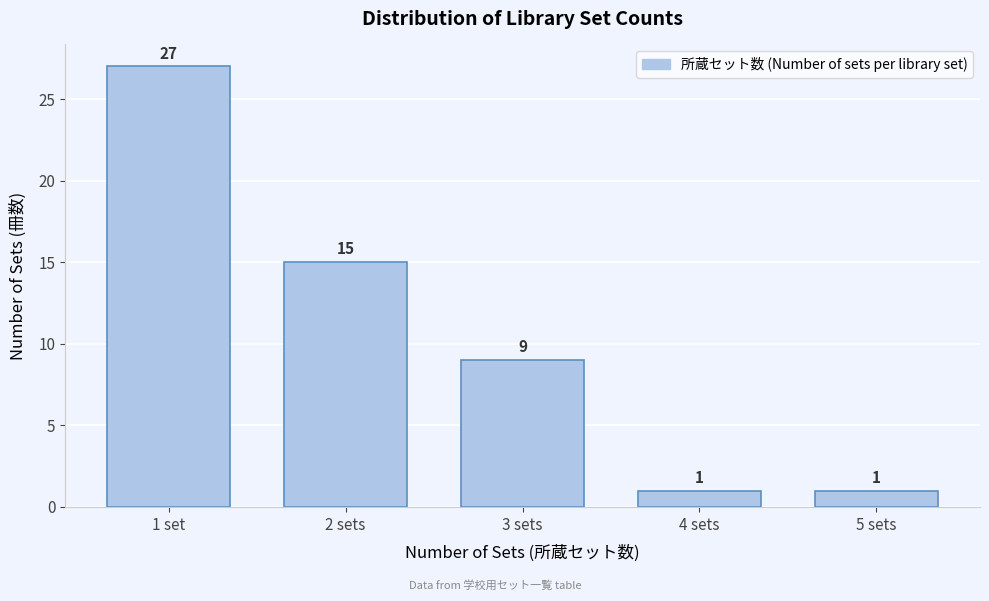

Reading left to right, list all the values displayed in this chart.

1 set=27	2 sets=15	3 sets=9	4 sets=1	5 sets=1